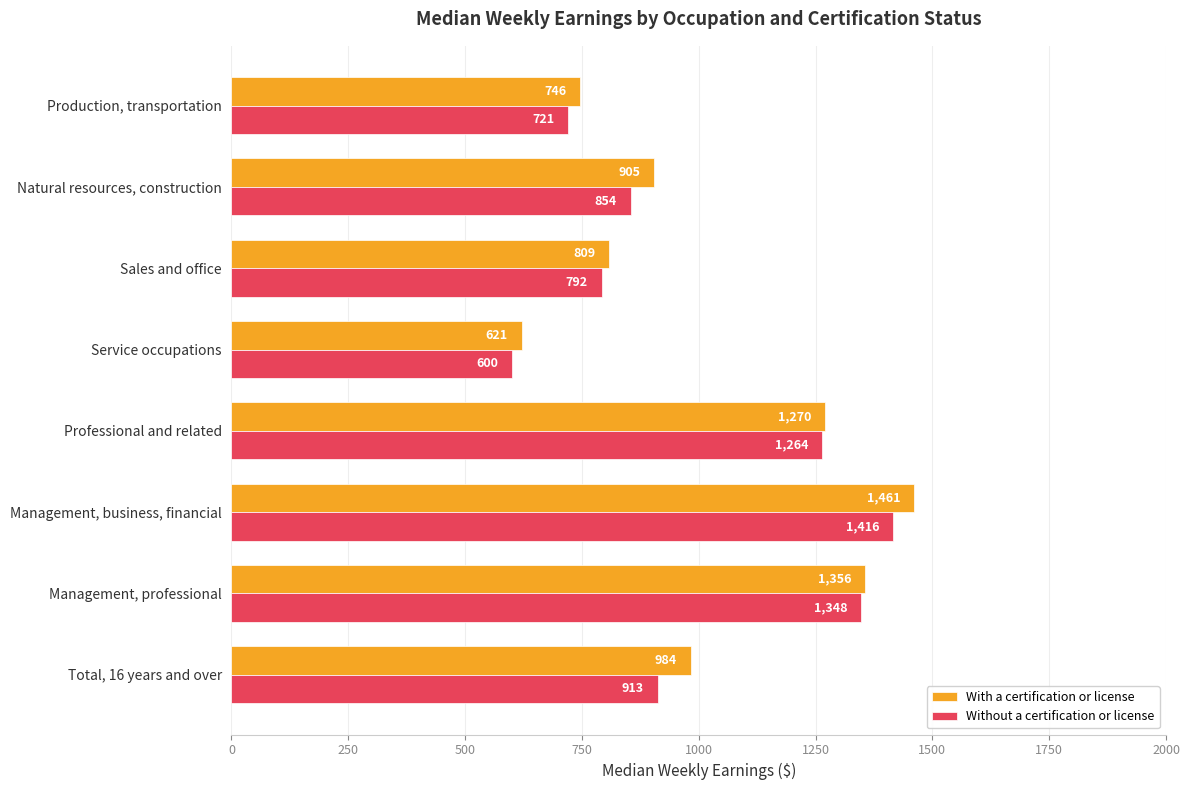

What value does the With a certification or license series have at Total, 16 years and over?

984